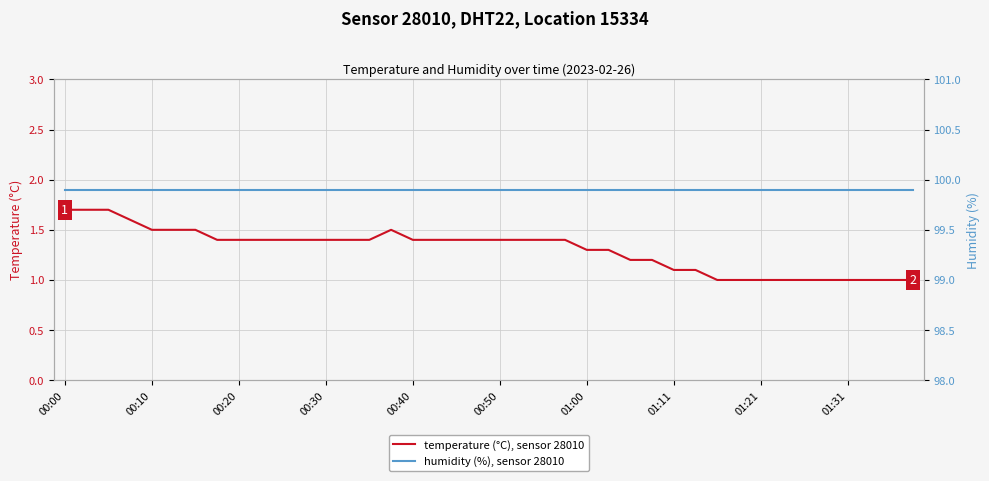

What is the highest value of the temperature (°C), sensor 28010 series?

1.7